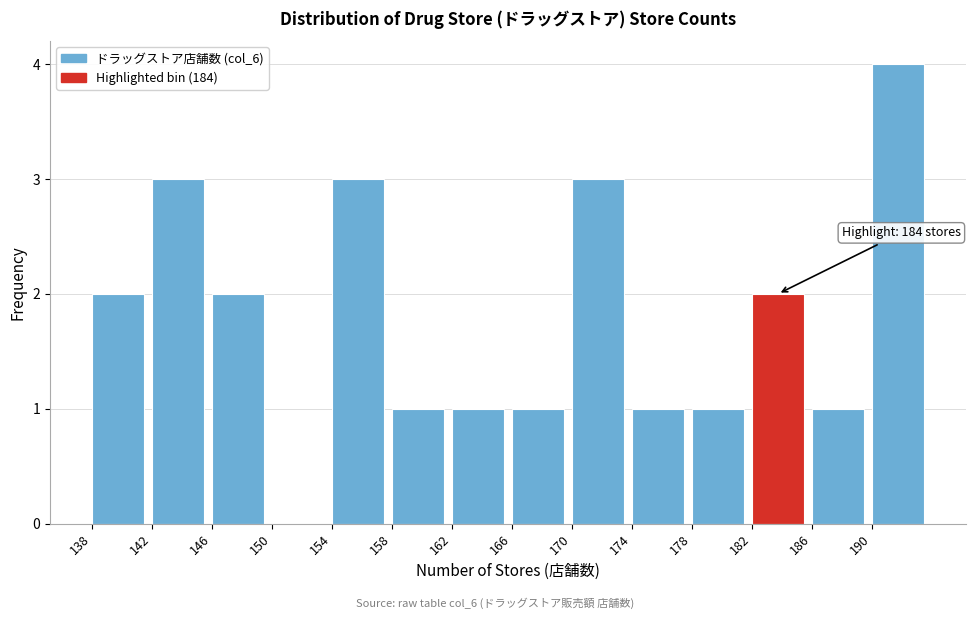

Over which range of the x-axis is the bar tallest?

190 to 194